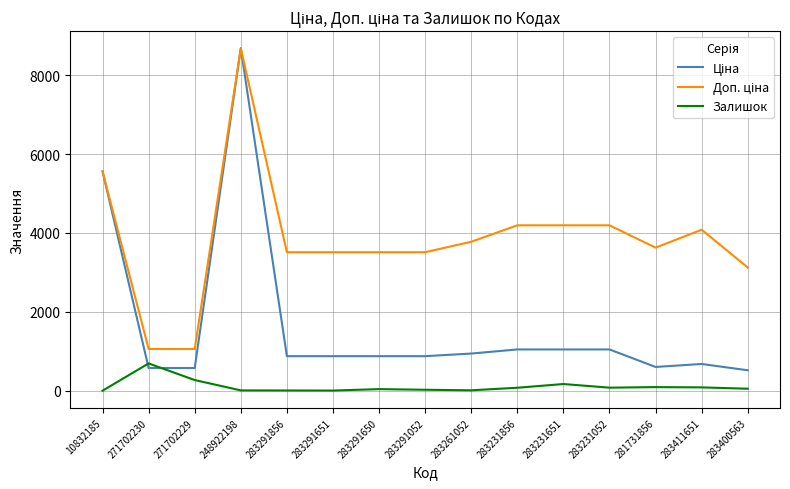

How many categories are shown in the chart?

15